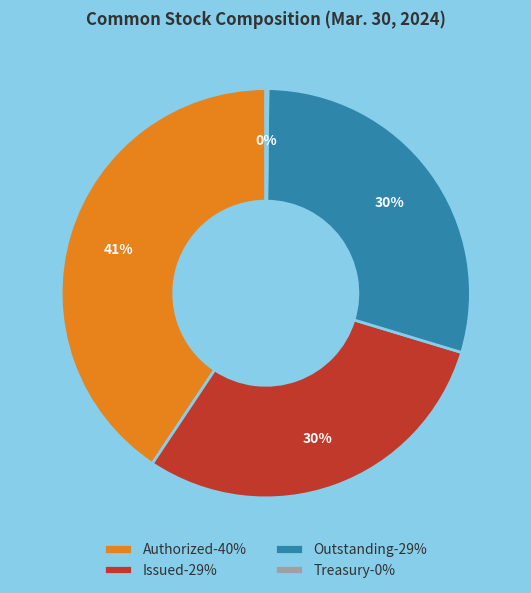

To the nearest percent, what is the combined percentage of Authorized-40% and Issued-29%?

70%